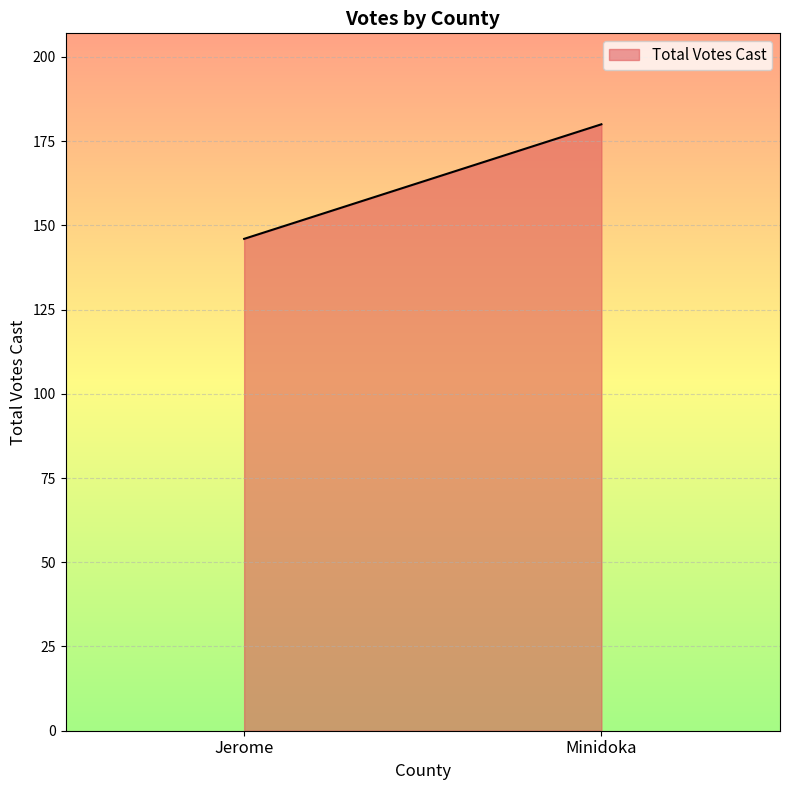

What is the change in value from Jerome to Minidoka?

+34